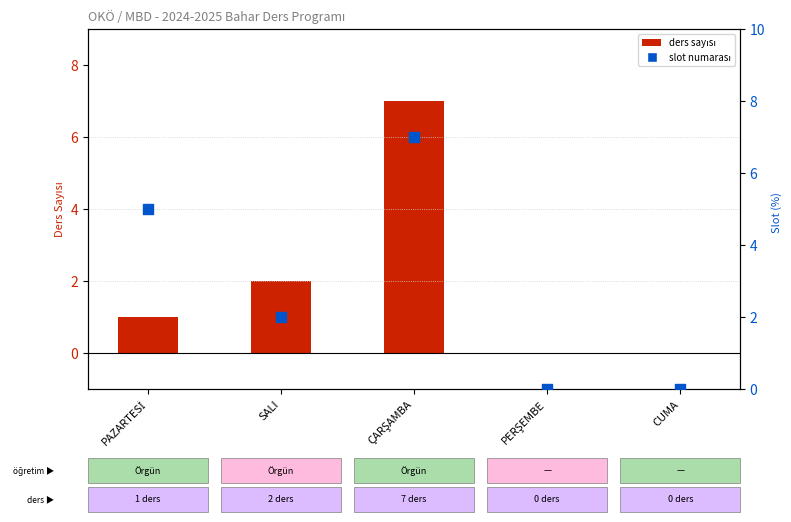

Which series has the largest Y range (max minus min)?

ders sayısı (bar)